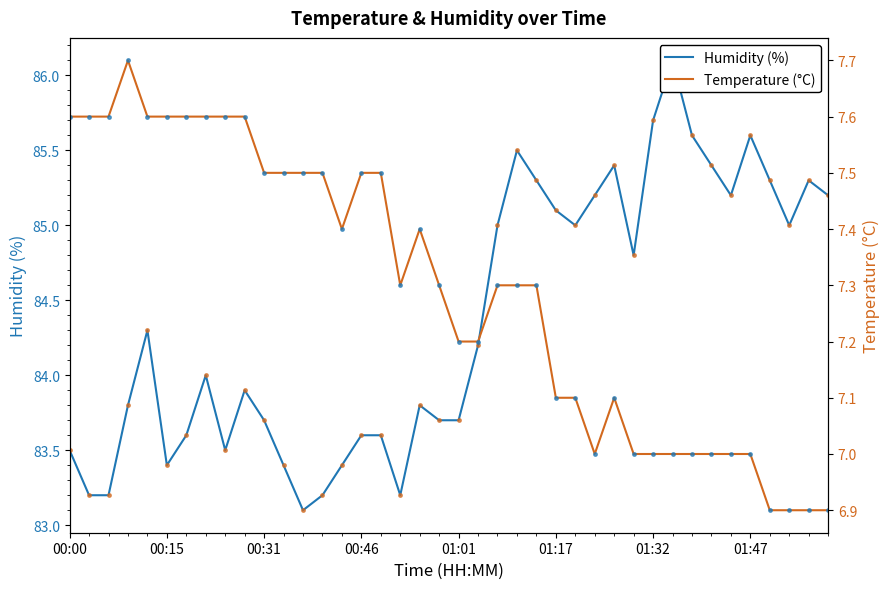

In Temperature (°C), how many points are higher than both neighbors (excluding endpoints)?

3